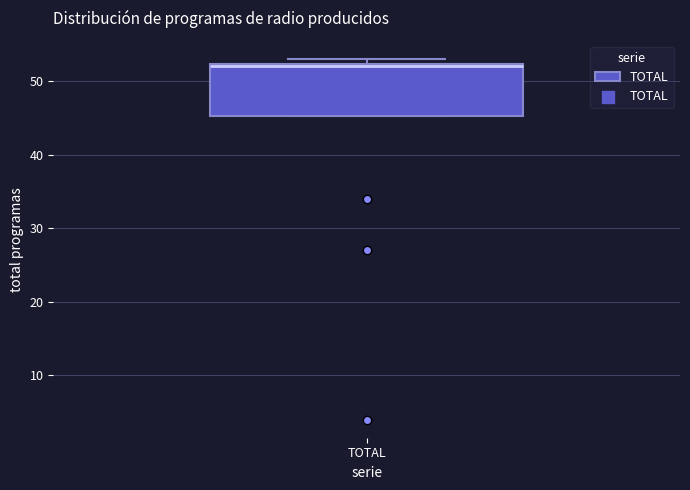

Transcribe this box plot: give where the median line is, the range the box spans, and where the two whiskers end, as read against the y-axis. The values are not printed on the chart, so give them approximately, as read against the axis.

median 52, box 45 to 52, whiskers 45 to 53